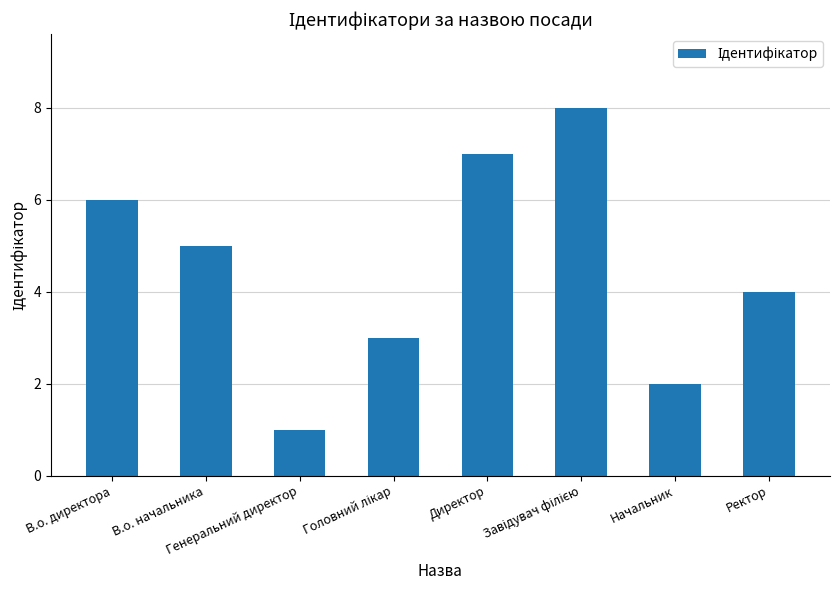

Is it true that the value at Директор is 7?

True